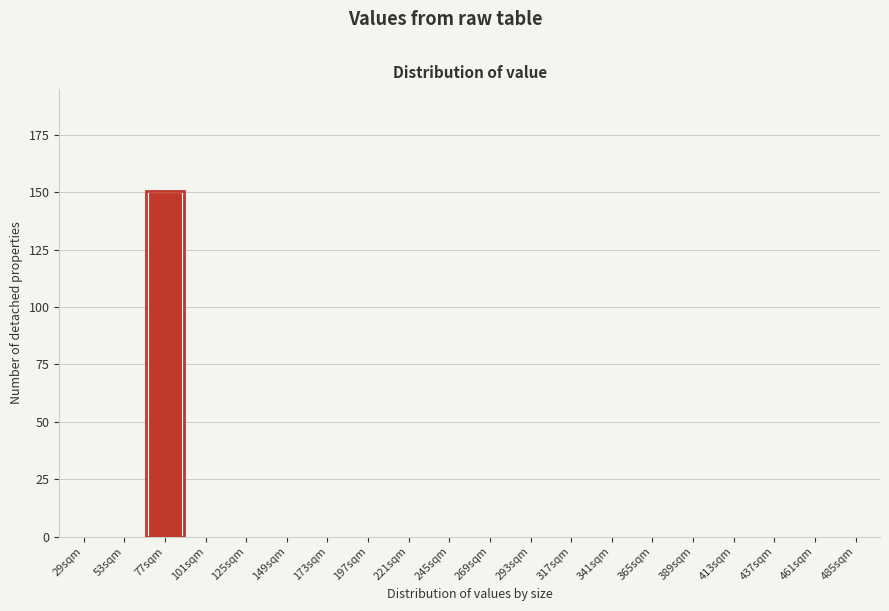

Reading left to right, list all the values displayed in this chart.

29sqm=0	53sqm=0	77sqm=150	101sqm=0	125sqm=0	149sqm=0	173sqm=0	197sqm=0	221sqm=0	245sqm=0	269sqm=0	293sqm=0	317sqm=0	341sqm=0	365sqm=0	389sqm=0	413sqm=0	437sqm=0	461sqm=0	485sqm=0